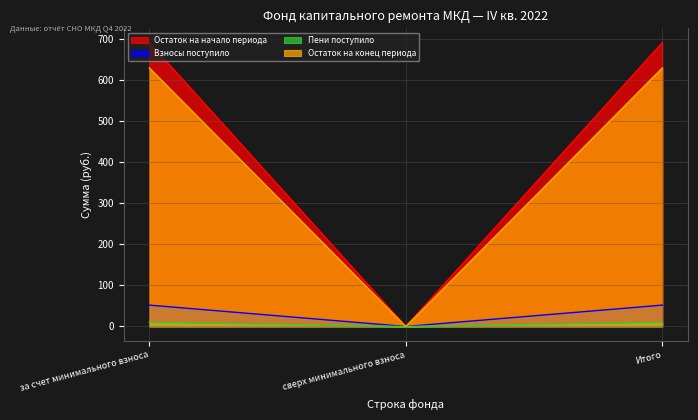

What is the maximum value shown in the chart?

691.3